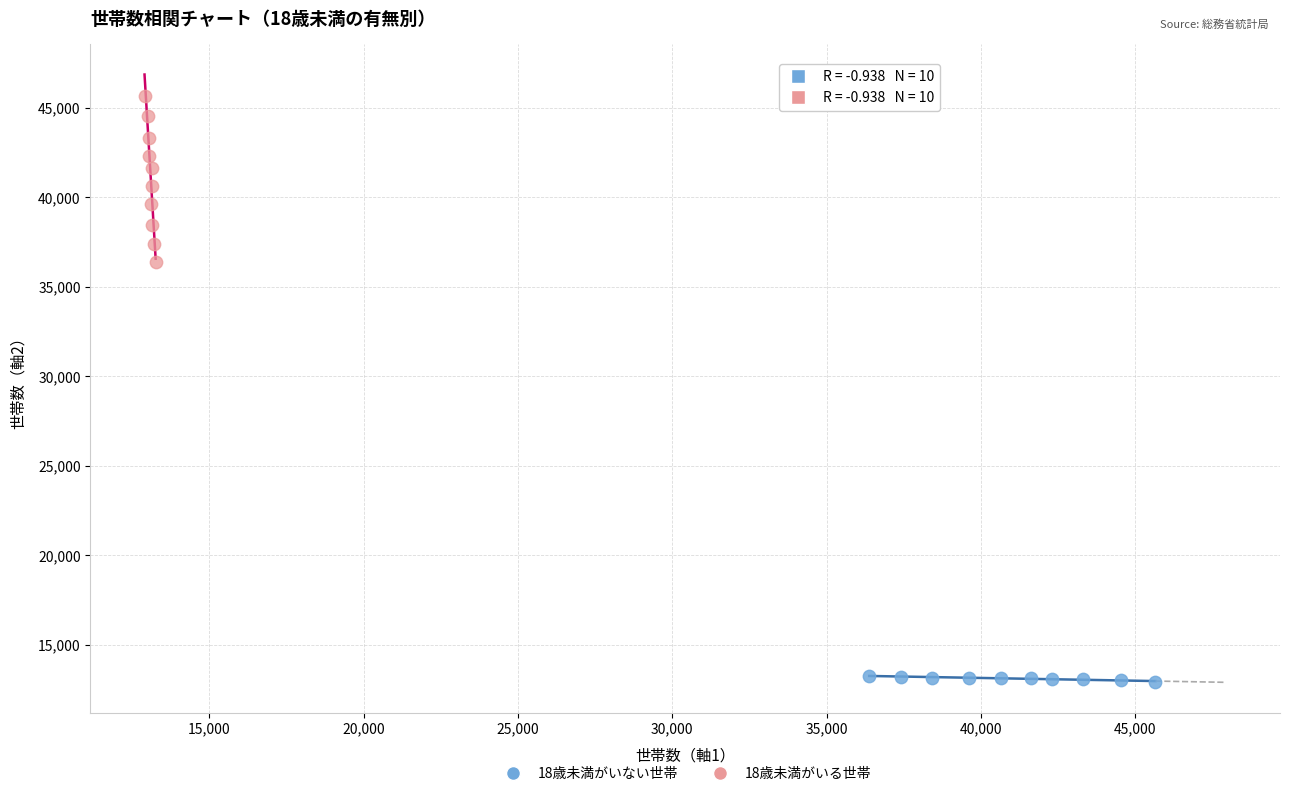

Which series has the largest Y range (max minus min)?

18歳未満がいる世帯